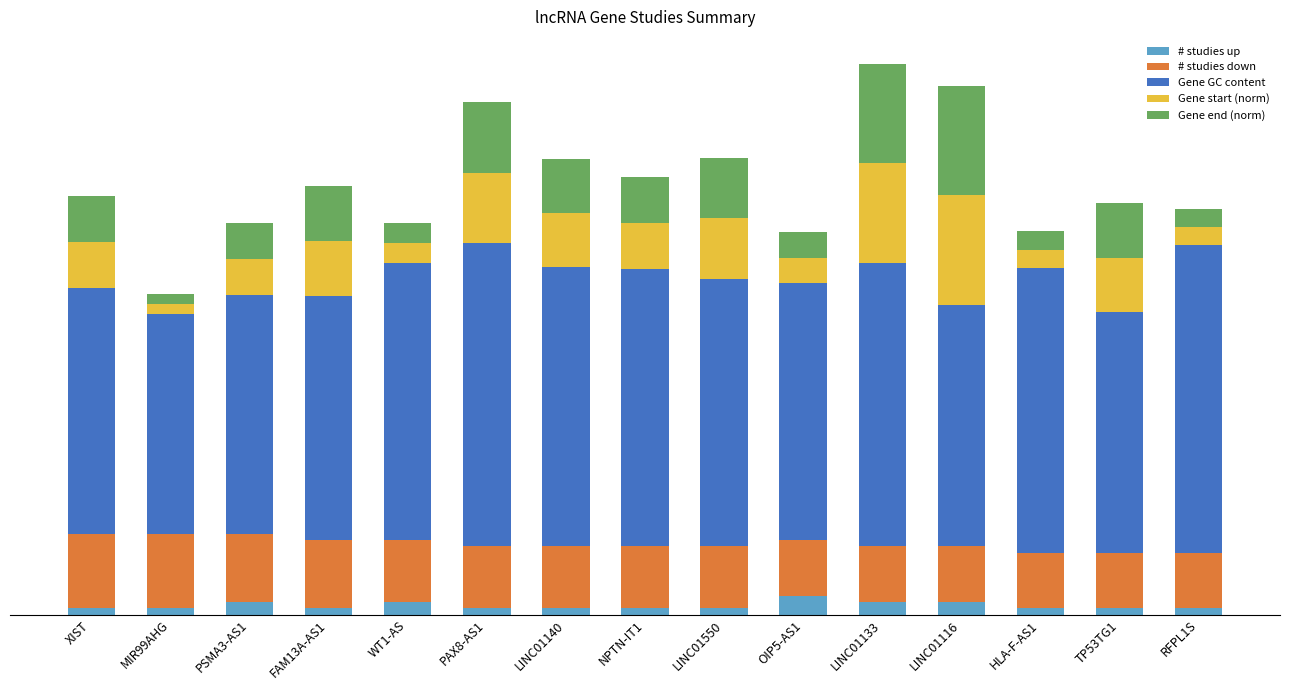

Which series has the largest range (max minus min)?

Gene start (norm)